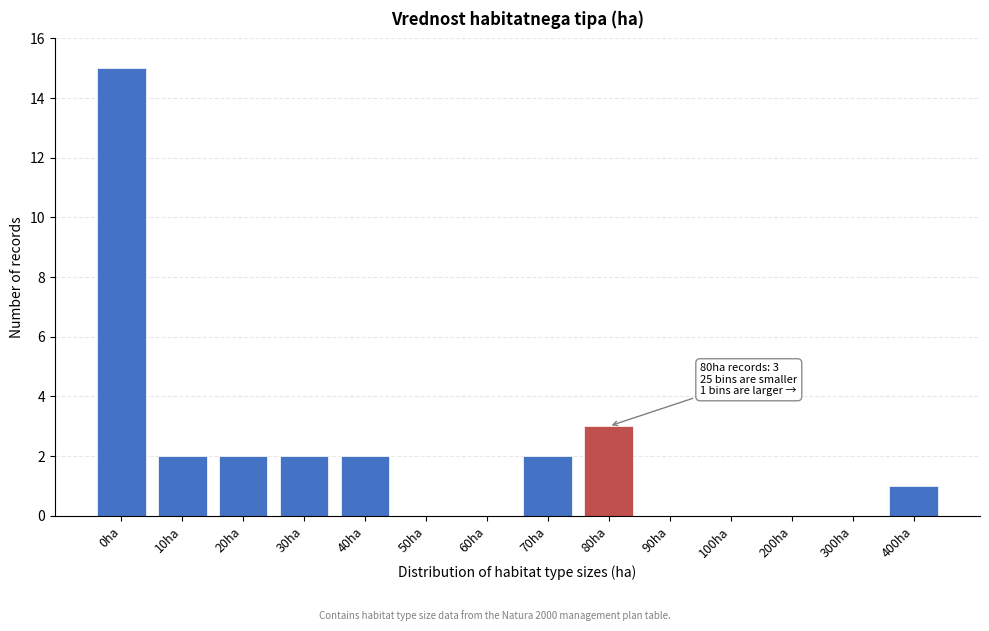

Reading right to left, what are all the values shown in this chart?

400ha=1	300ha=0	200ha=0	100ha=0	90ha=0	80ha=3	70ha=2	60ha=0	50ha=0	40ha=2	30ha=2	20ha=2	10ha=2	0ha=15